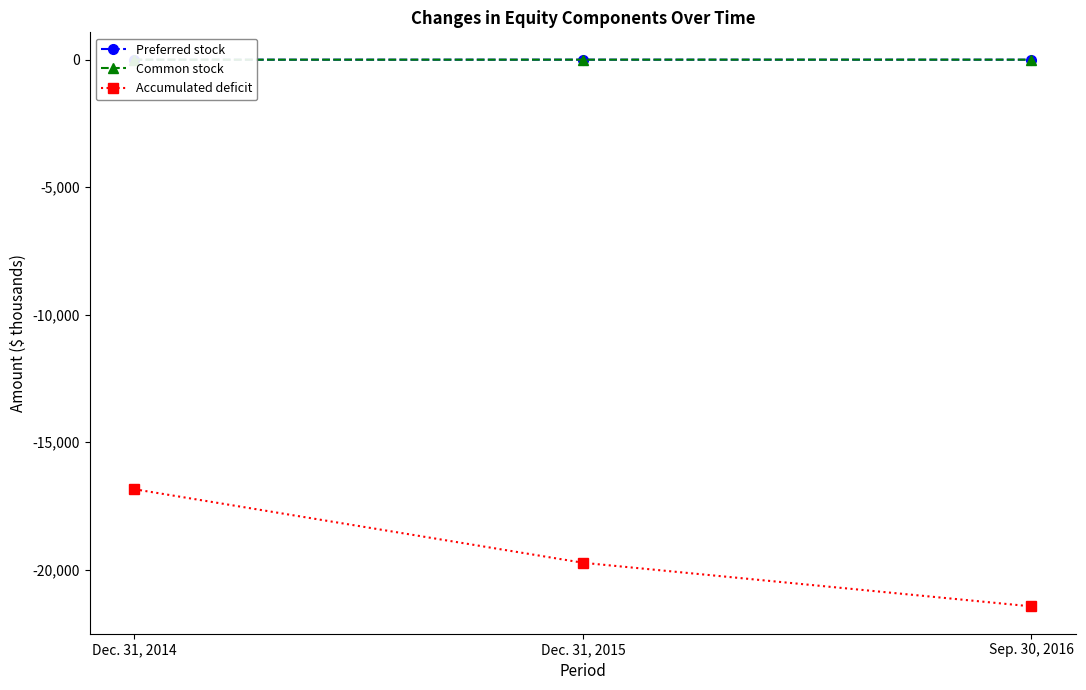

Is it true that Preferred stock equals 1 at Dec. 31, 2015?

False